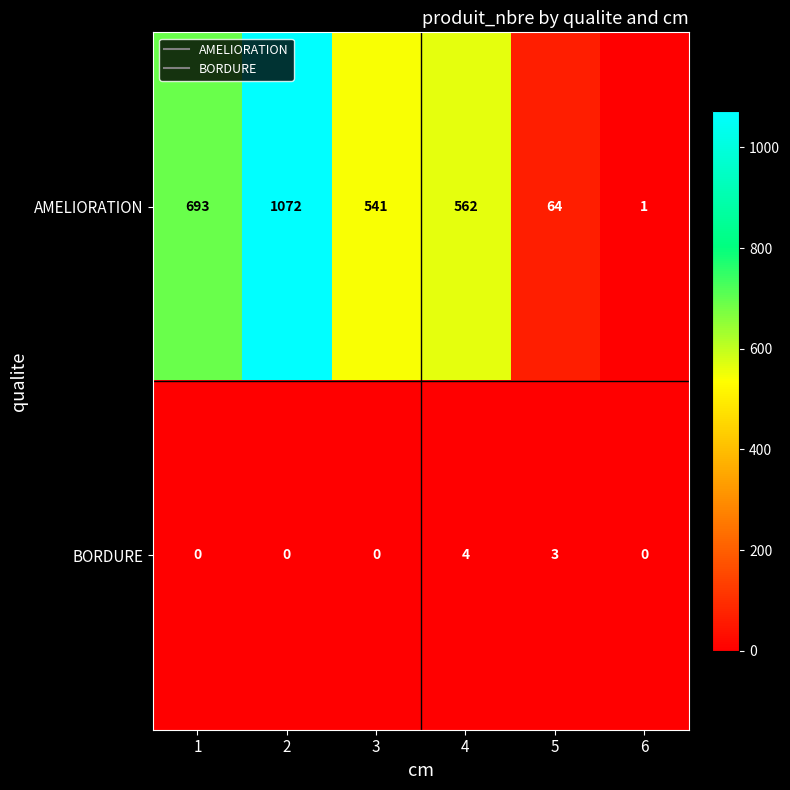

At how many categories does at least one series exceed 671?

2